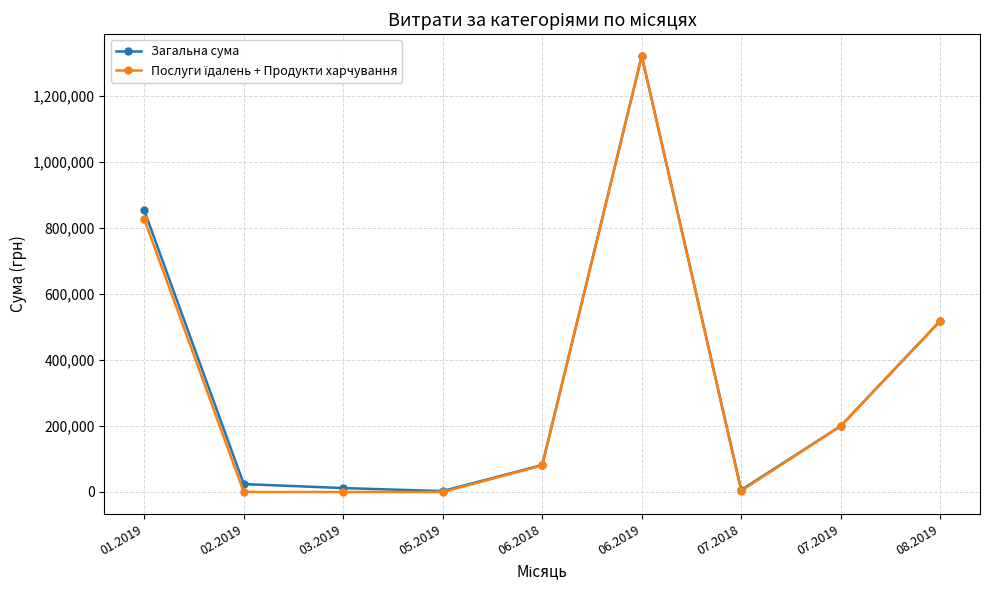

True or false: Загальна сума has more than 1 points higher than both neighbors.

False